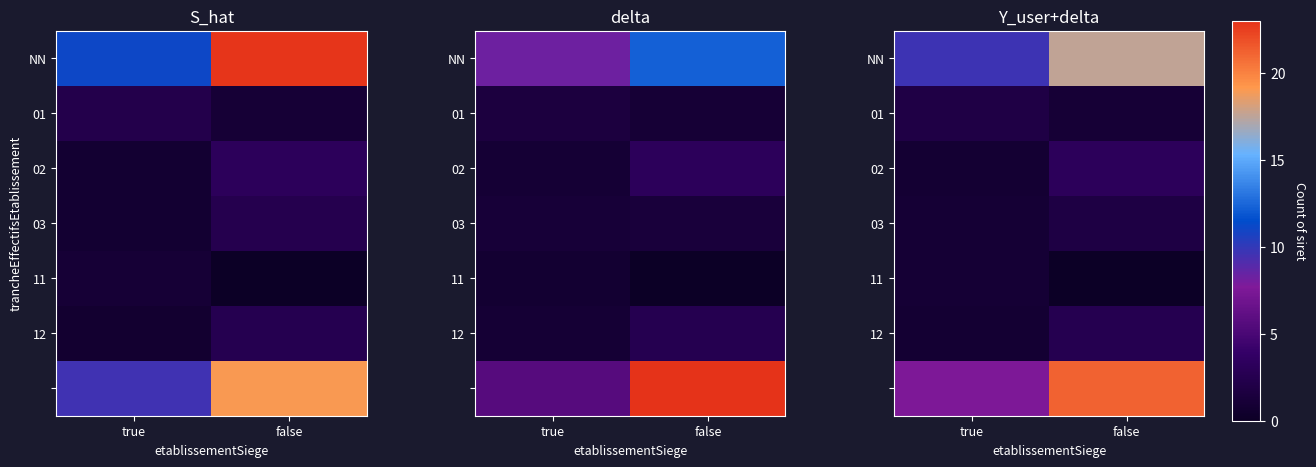

The 02 series shows 4.2 at false. True or false?

False